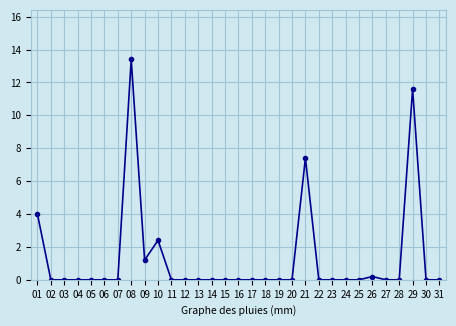

What is the difference between the second highest and minimum values?

11.6